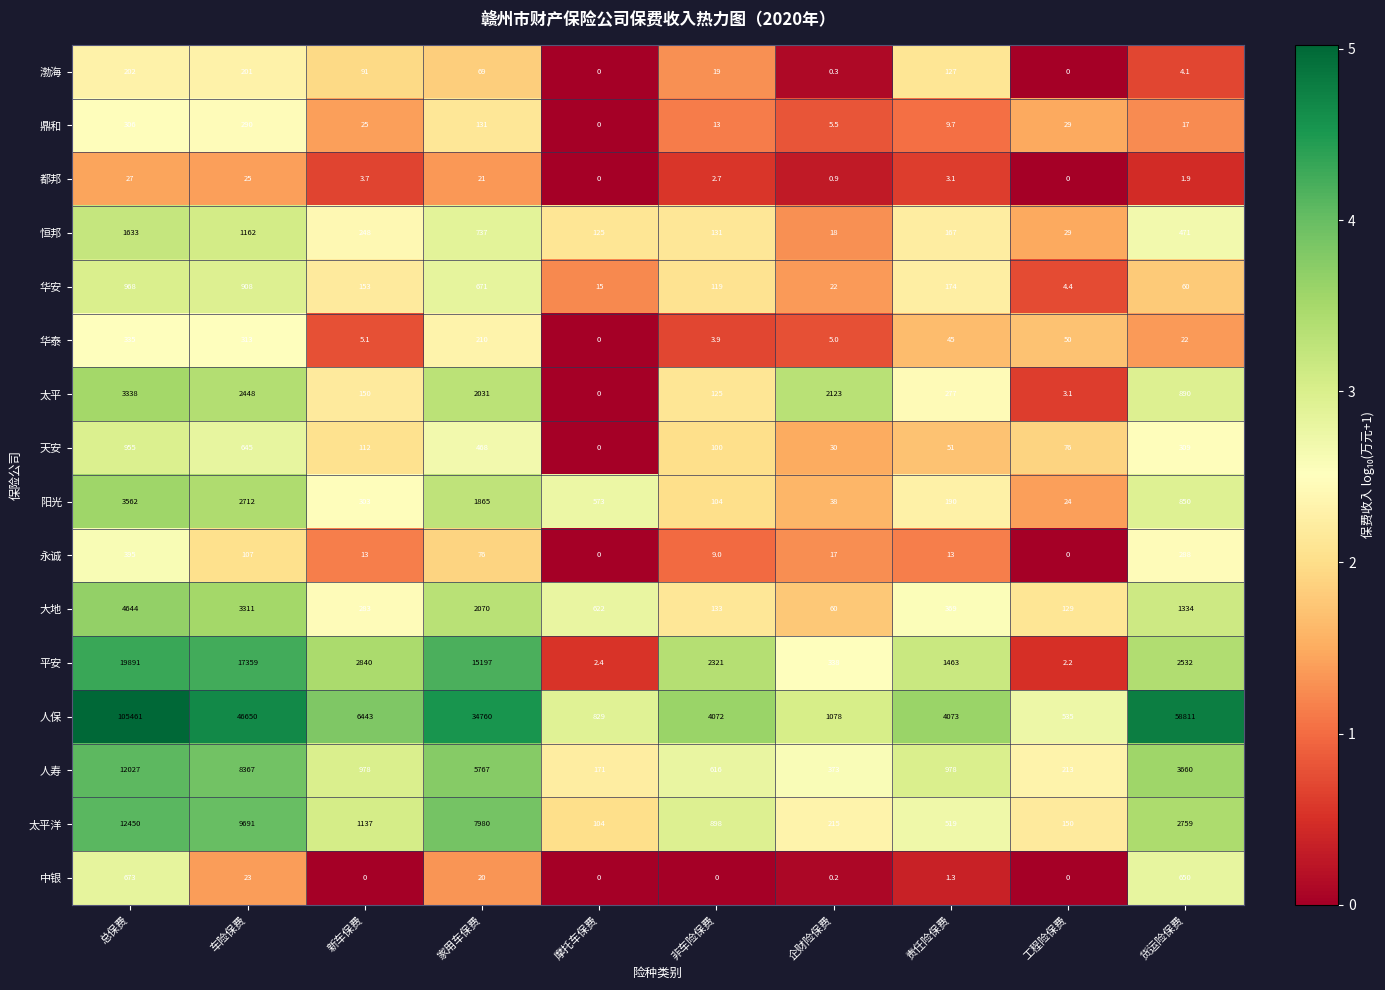

Rank the series at 新车保费 from lowest to highest value.

中银, 都邦, 华泰, 永诚, 鼎和, 渤海, 天安, 太平, 华安, 恒邦, 大地, 阳光, 人寿, 太平洋, 平安, 人保